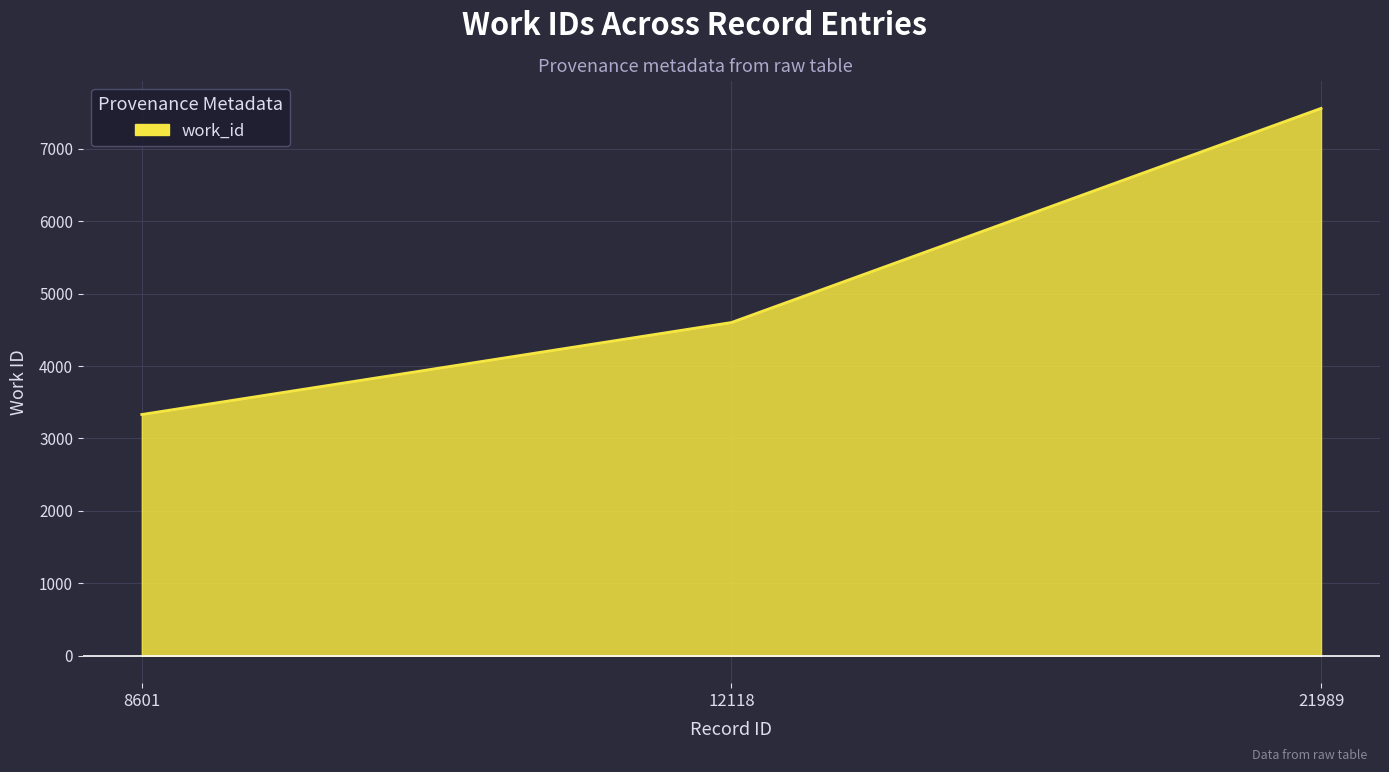

Which category has the highest value across all series?

21989